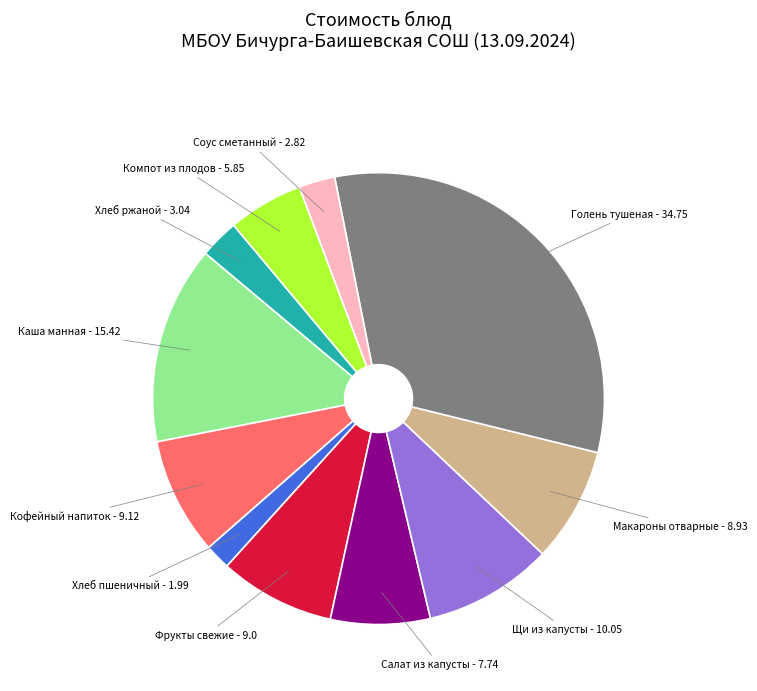

Is there a majority slice in this chart?

No